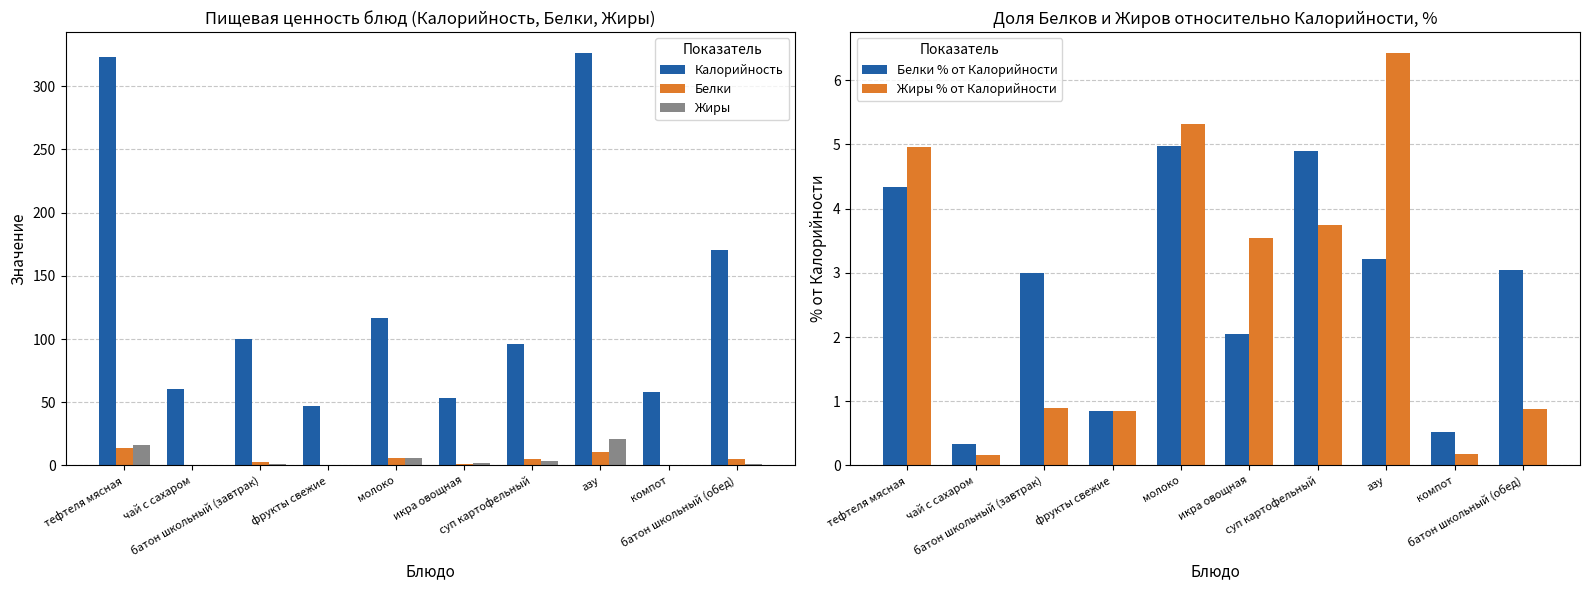

The Белки % от Калорийности series shows 0.5 at компот. True or false?

True